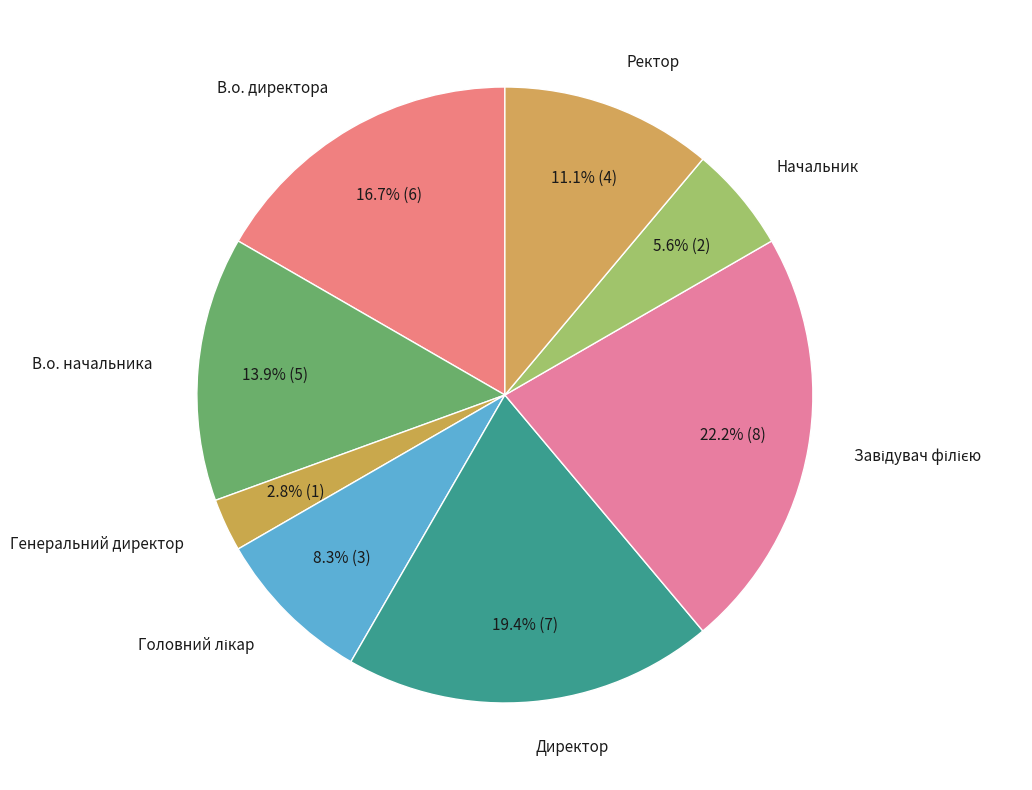

Is there any slice that represents more than half of the pie?

No